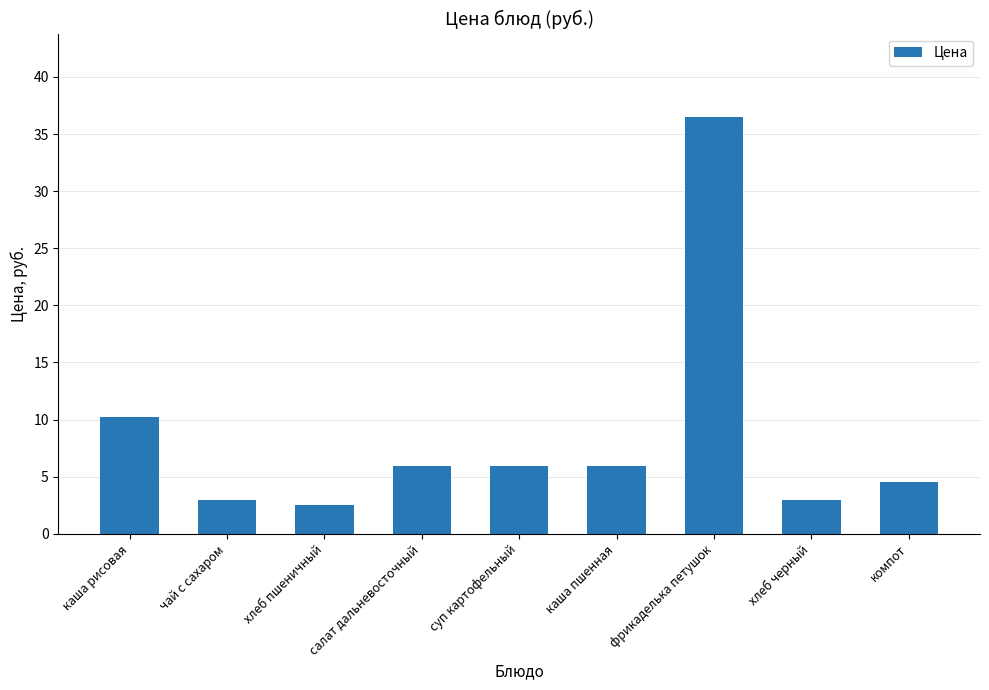

What is the label of the 6th bar from the right?

салат дальневосточный